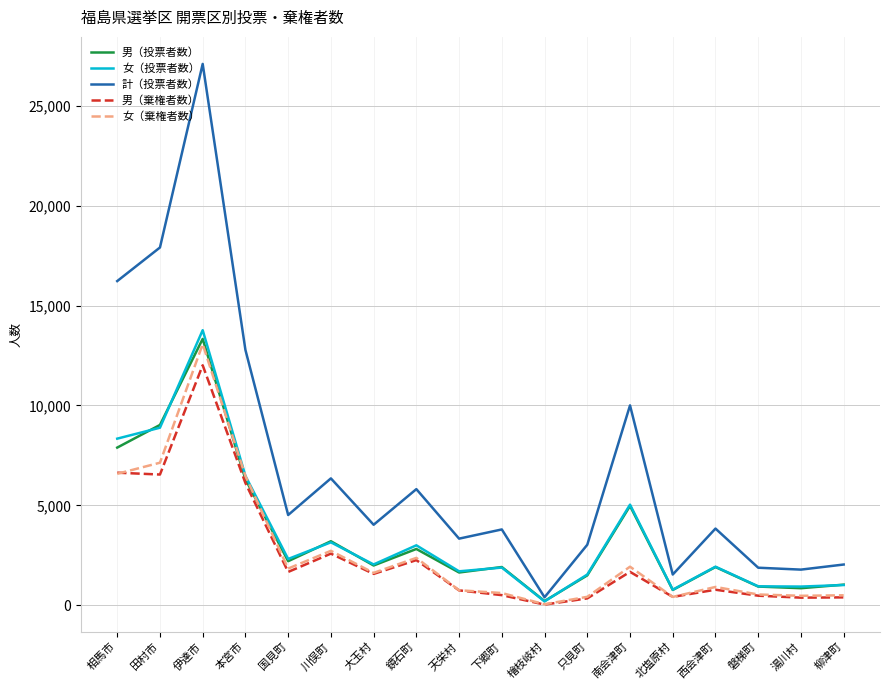

How many lines are shown in the chart?

5